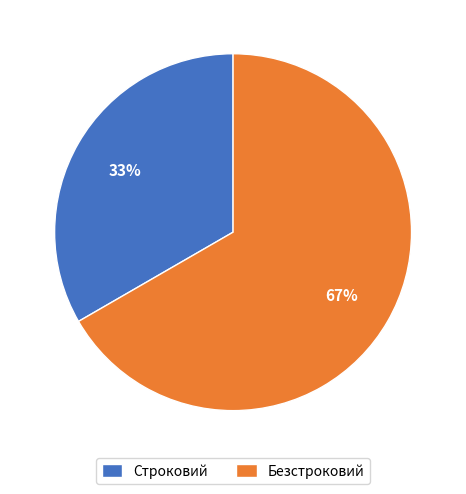

Rank the categories by value from highest to lowest.

Безстроковий, Строковий